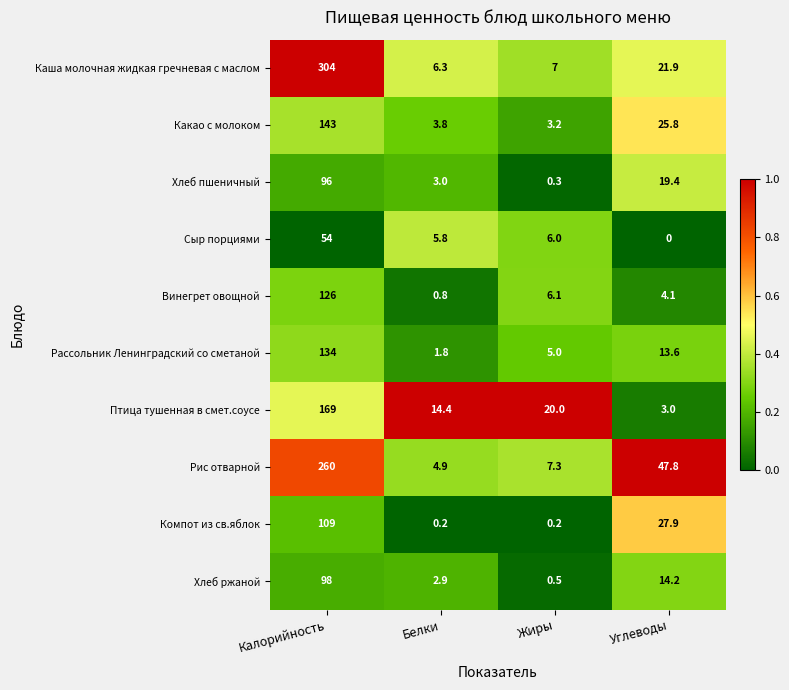

What is the sum of all Сыр порциями values?

65.8